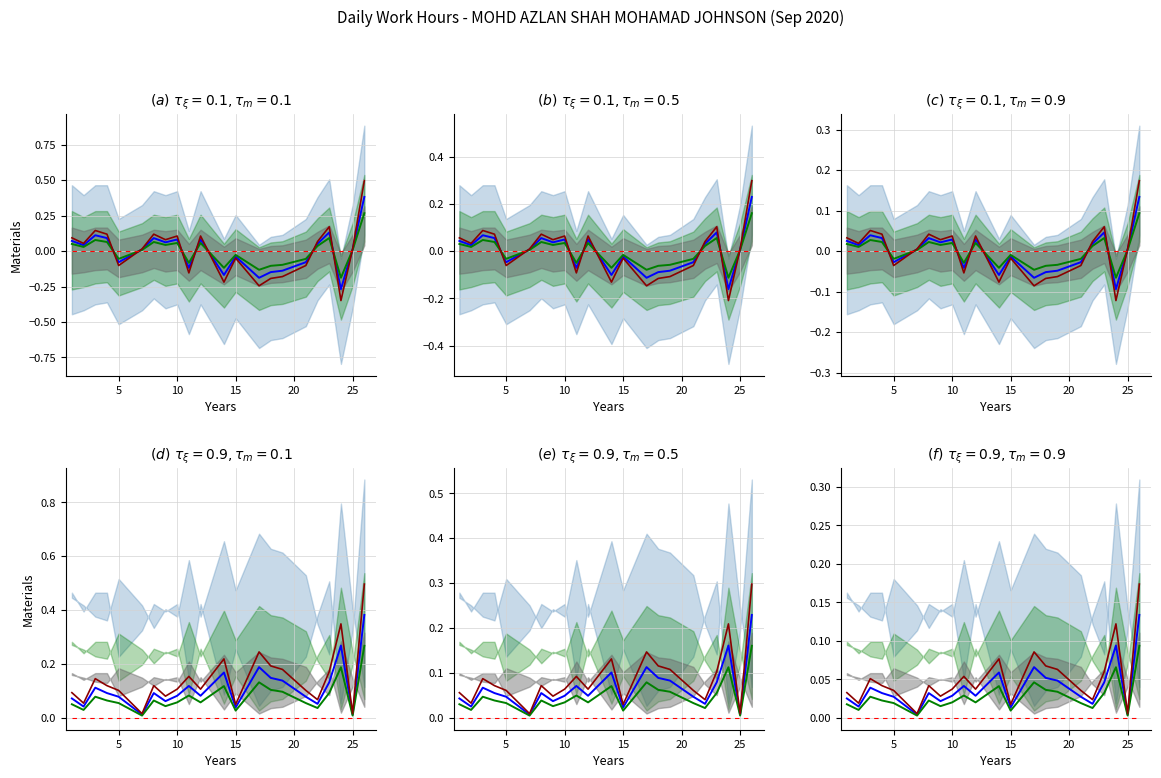

Where is the first local minimum for Red series?

5